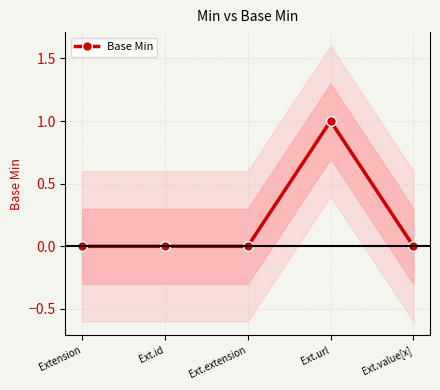

Count the number of categories in the chart.

5